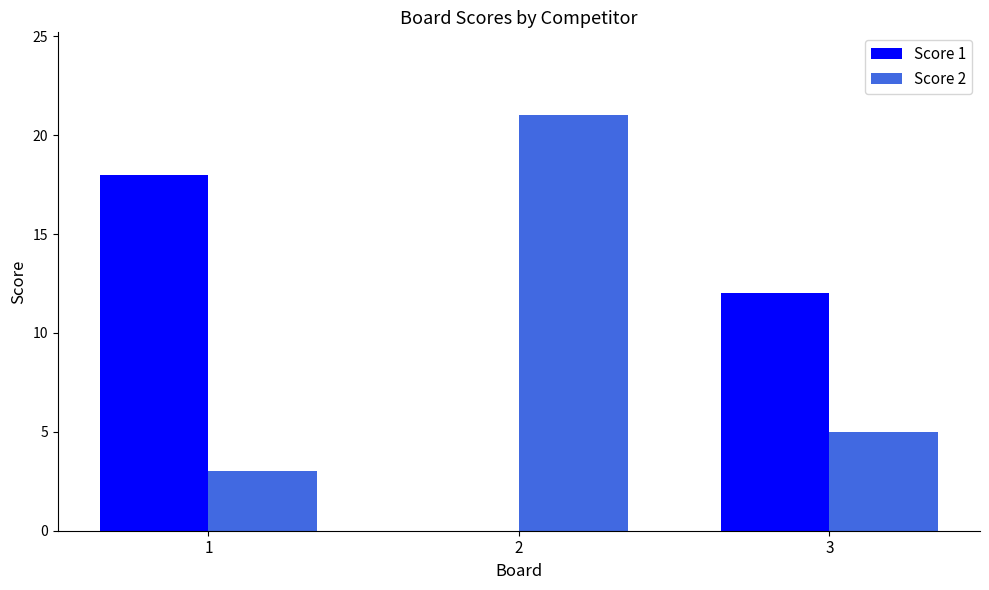

At which label does Score 1 first exceed 12?

1